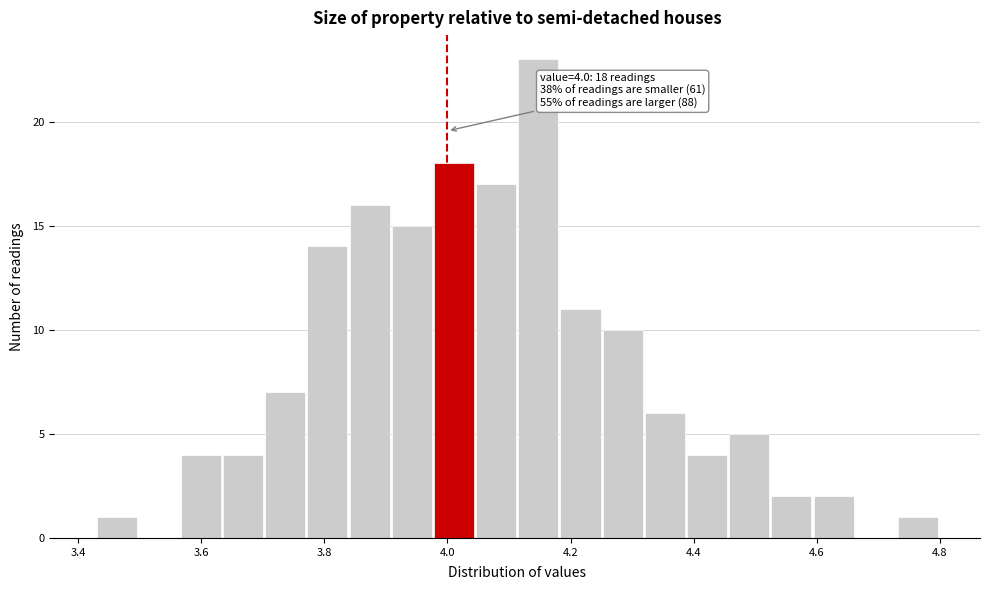

Read against the x-axis, roughly where is the centre of the tallest bar?

4.14